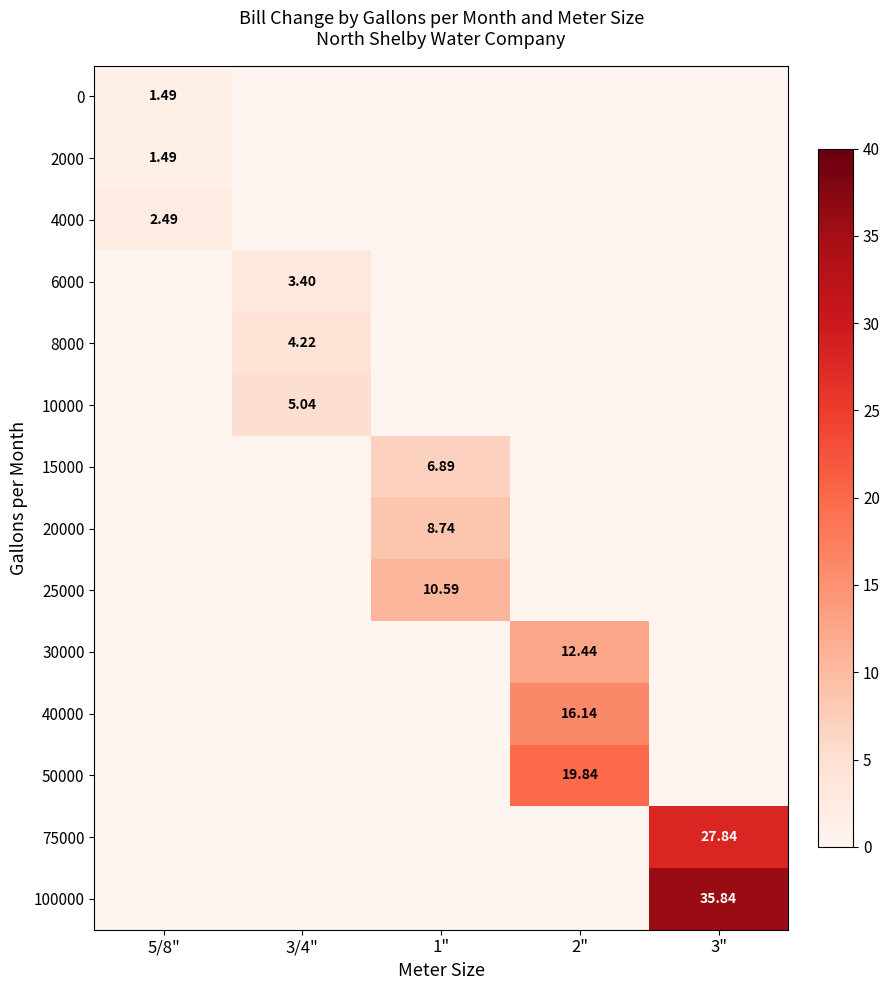

What is the minimum value shown in the chart?

1.5